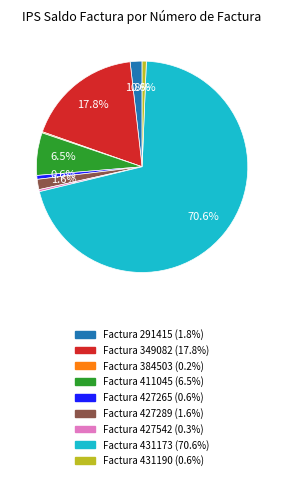

Is there a majority slice in this chart?

Yes